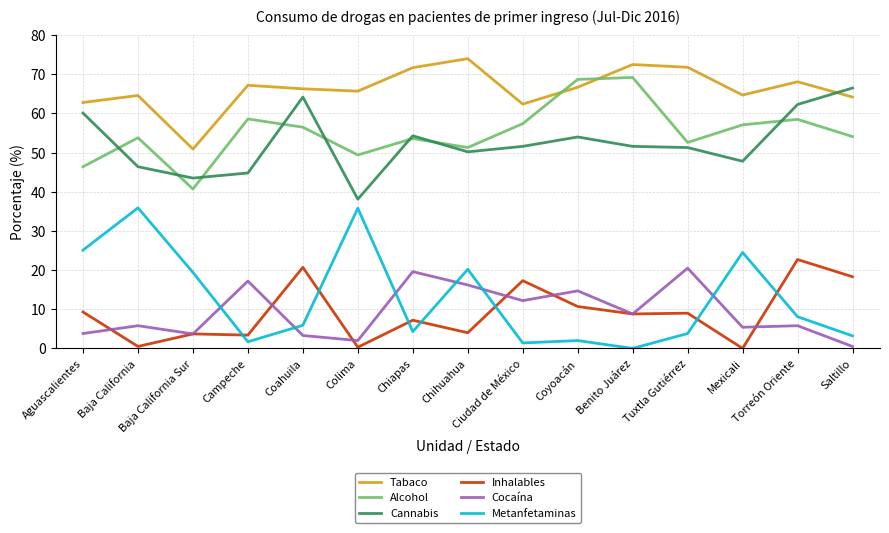

What is the sum of all Tabaco values?

993.6